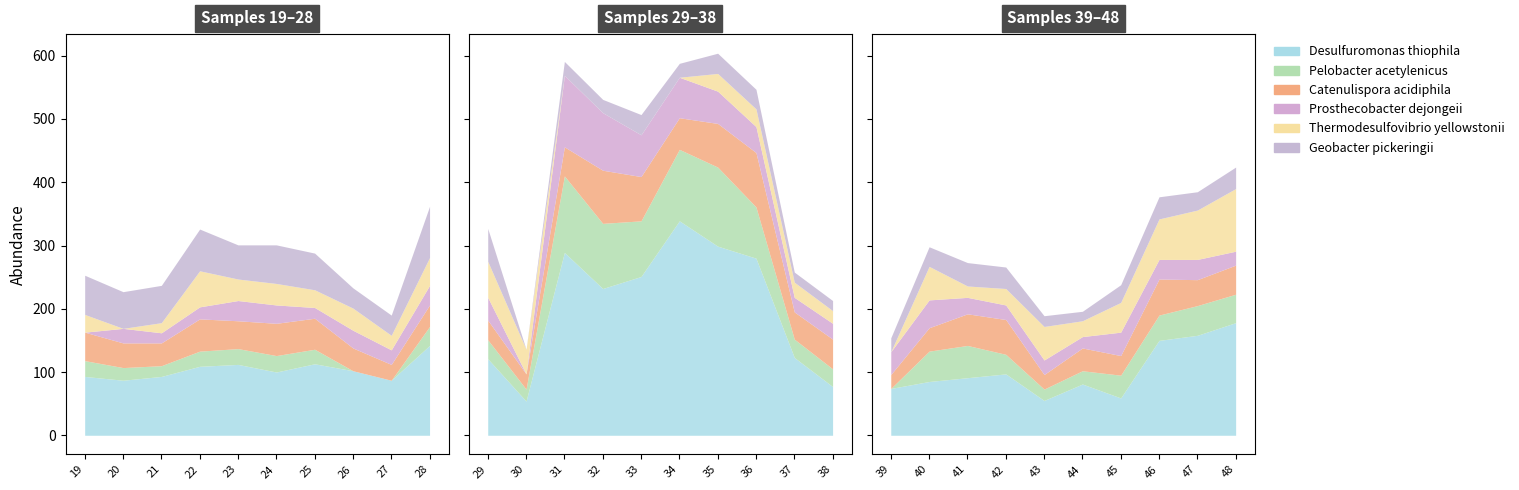

How many interior local peaks does the Desulfuromonas_thiophila series have?

7